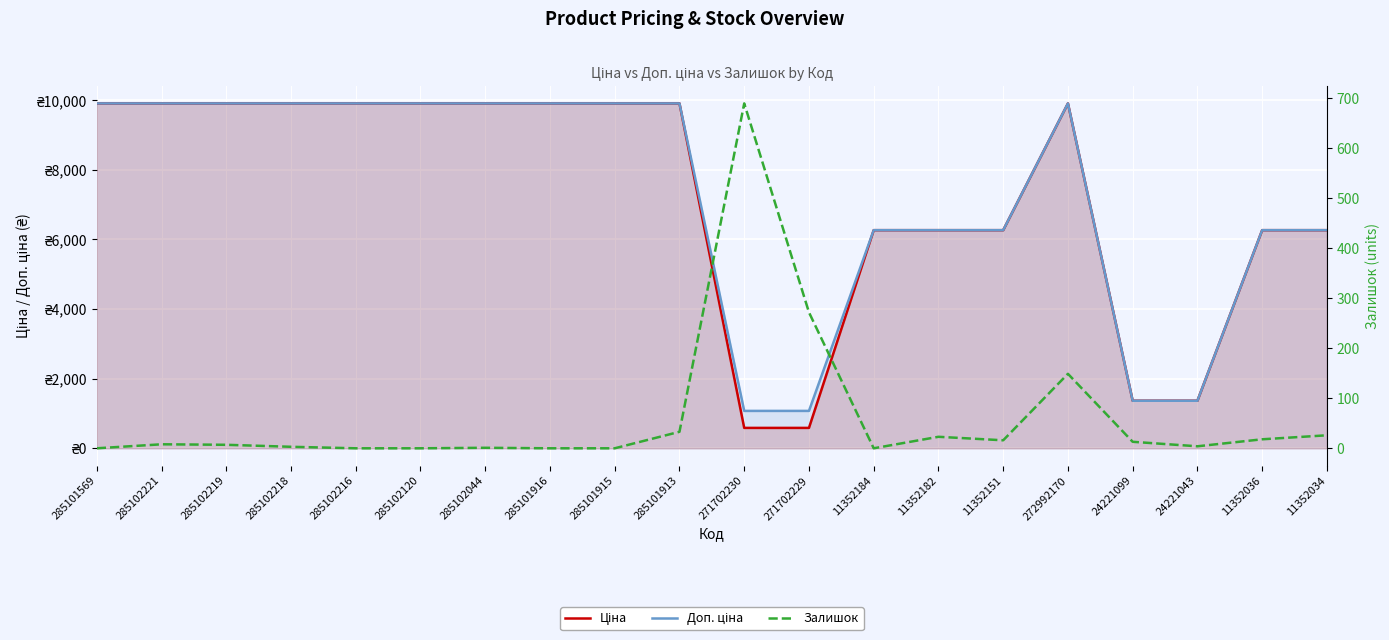

What are all the series names shown in the legend?

Ціна, Доп. ціна, Залишок